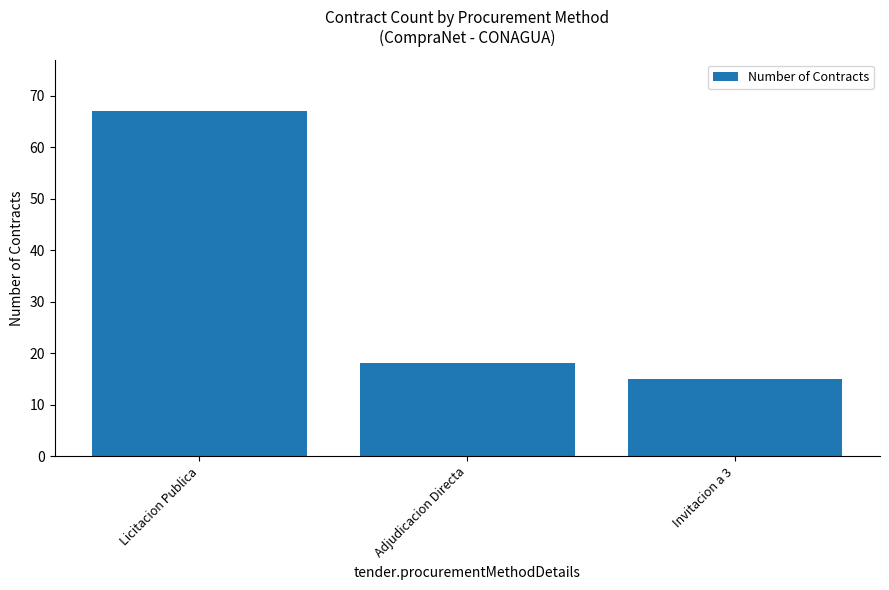

Count the number of categories in the chart.

3